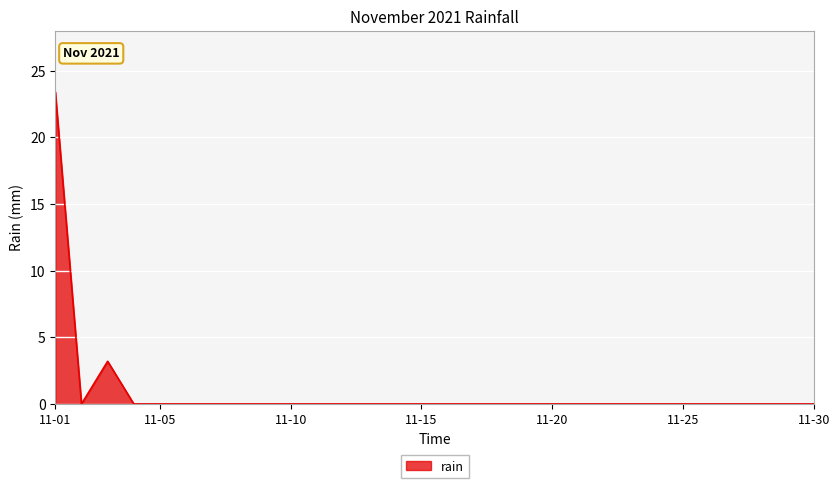

What is the difference between the maximum and minimum values?

23.4